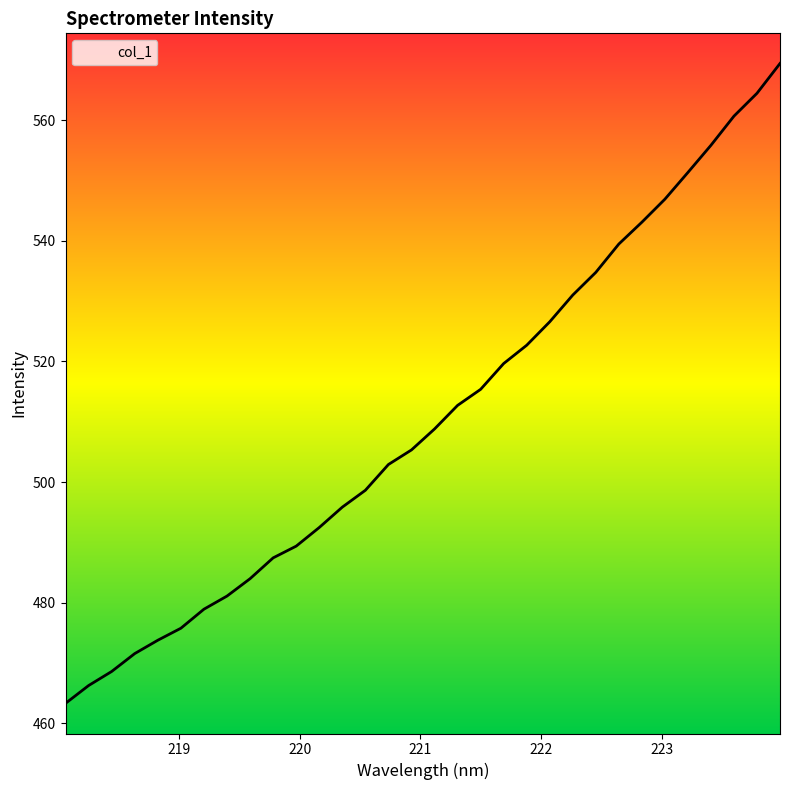

What is the sum of the values at 218.2508 and 220.7354?

969.1